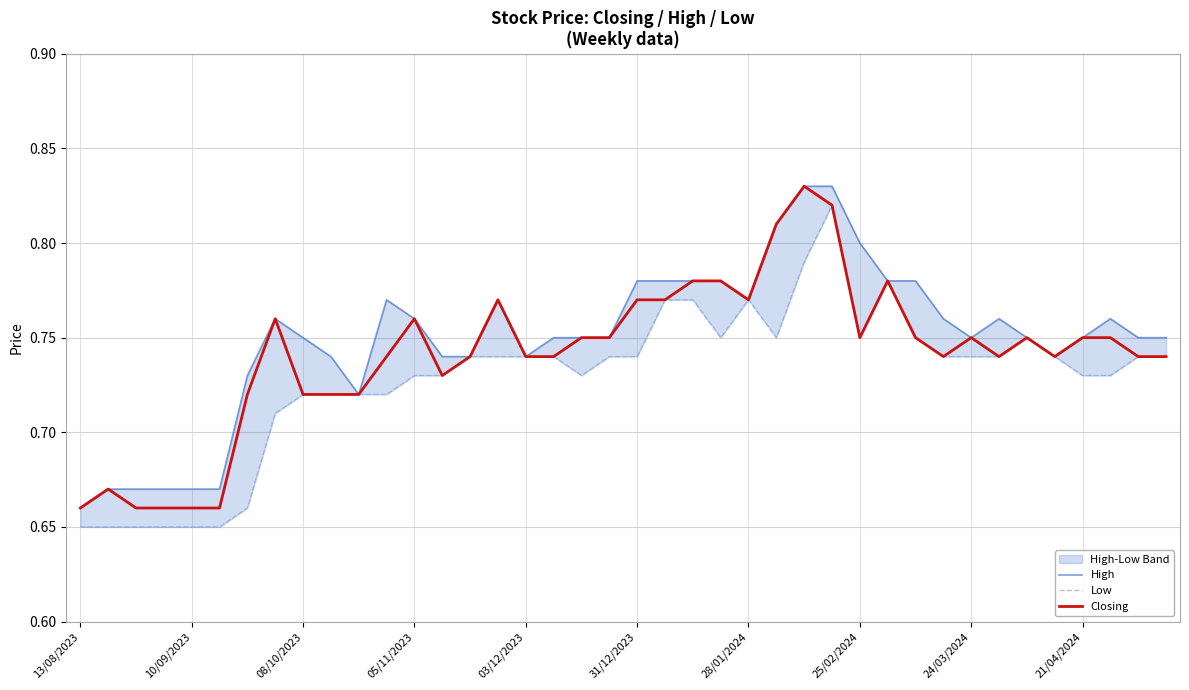

At how many categories does at least one series exceed 0?

40